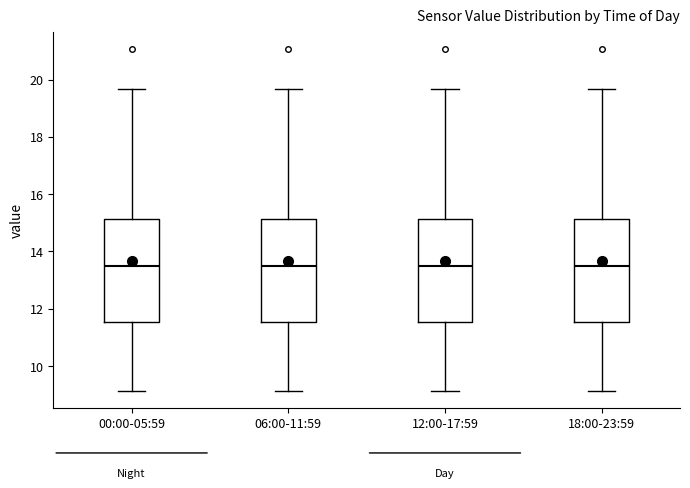

Where does the lower whisker of the box for 18:00-23:59 end on the y-axis? The values are not printed on the chart, so give them approximately, as read against the axis.

9.2